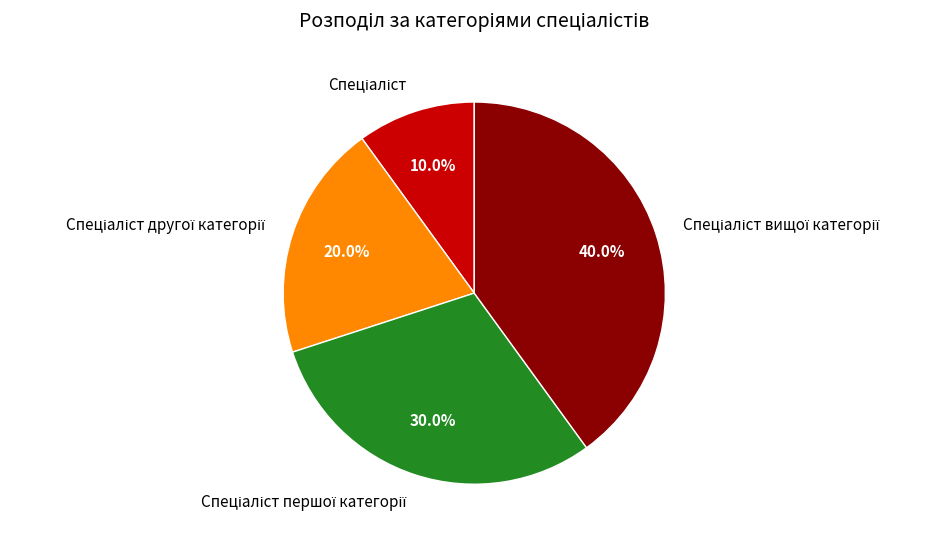

Is there a majority slice in this chart?

No